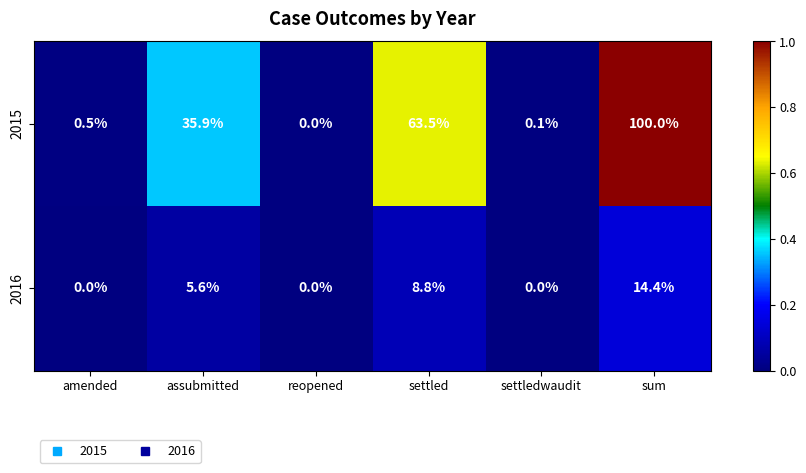

What is the difference between the highest and lowest values at assubmitted?

30.3